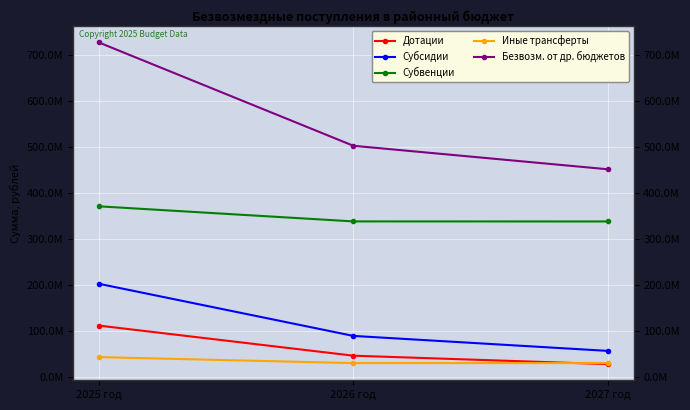

Does the chart have visible grid lines?

Yes